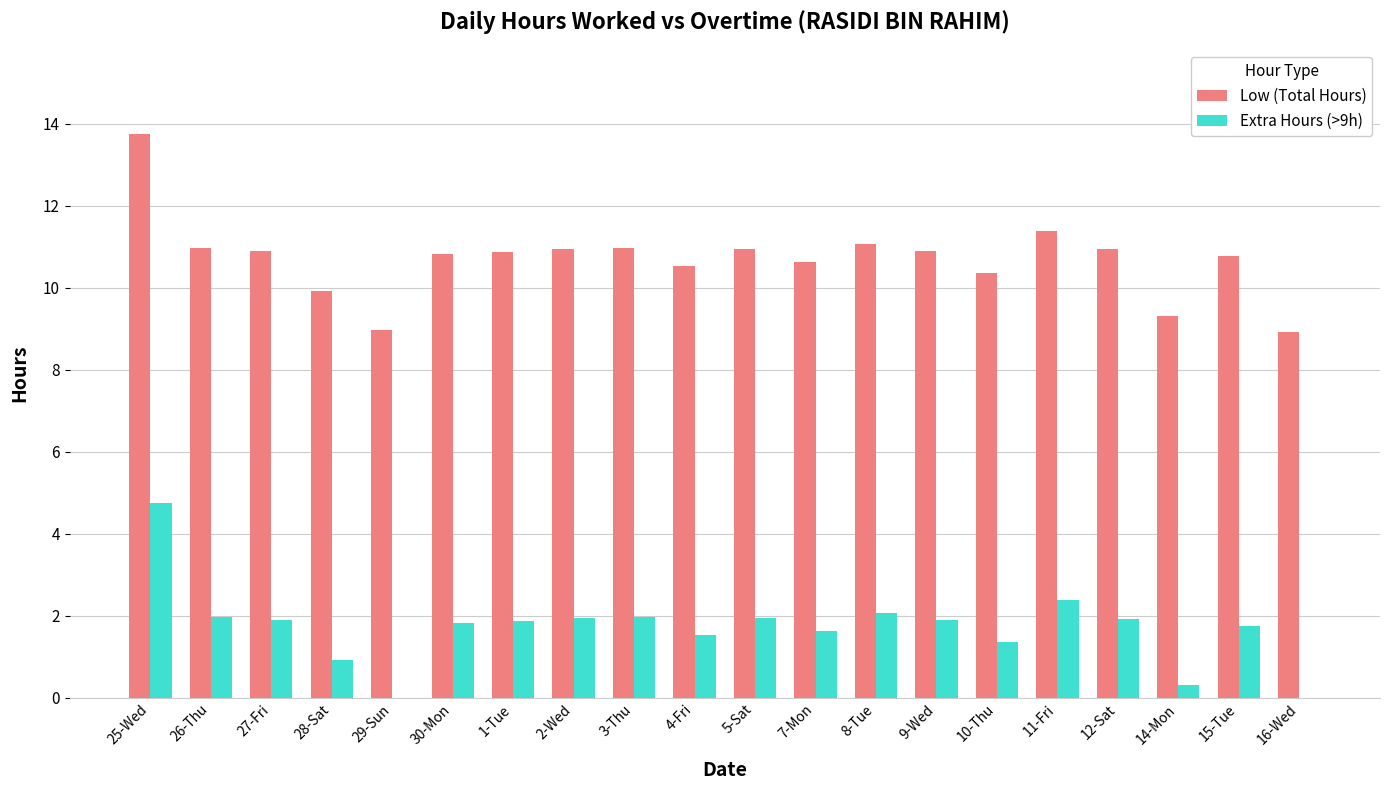

Count the number of data series in this chart.

2